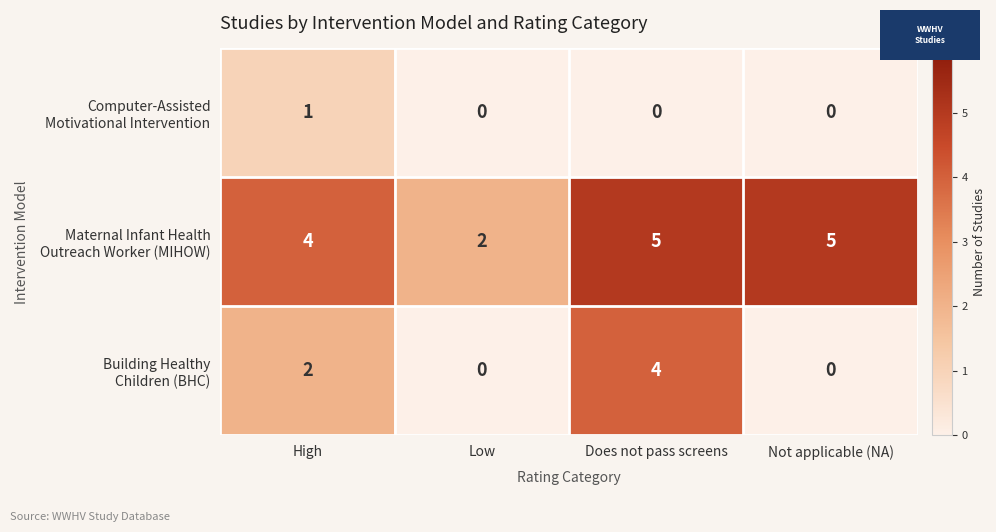

How many data points does each series have?

4